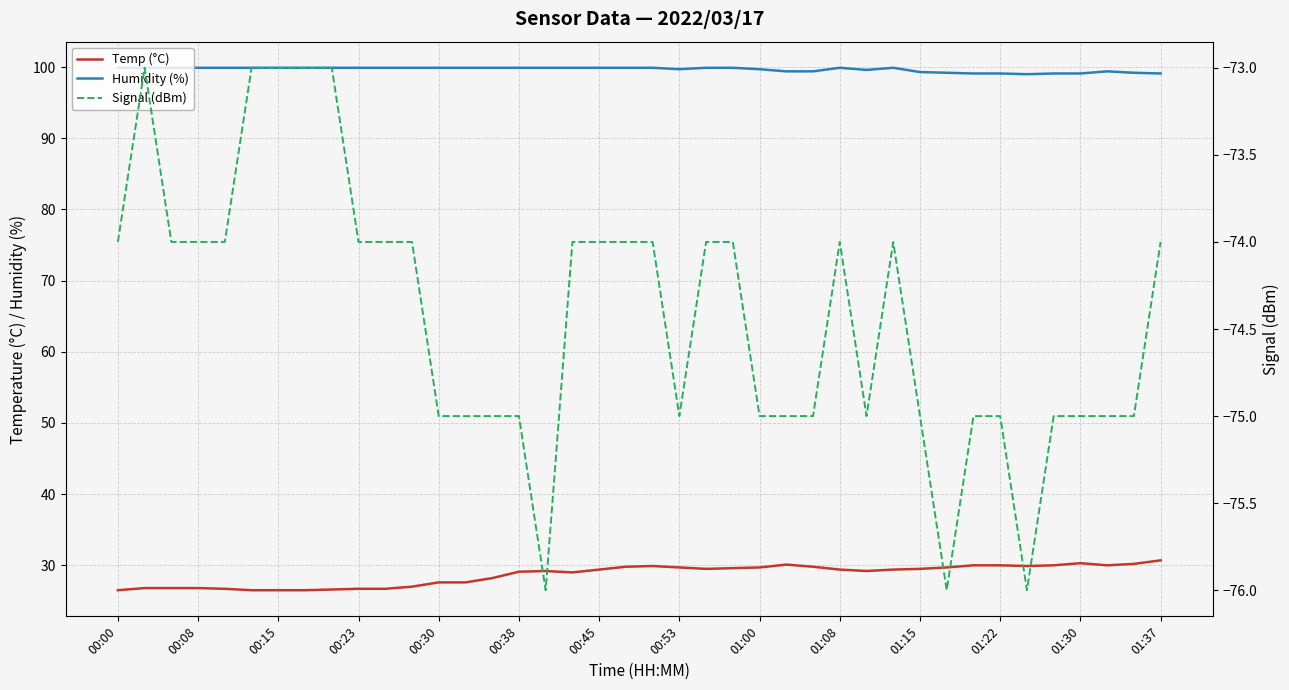

Where is Humidity (%) nearest to the value 99?

34